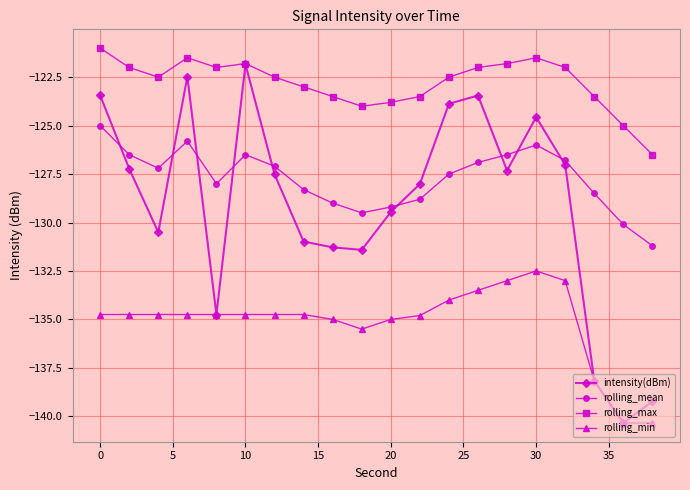

Which series has the widest spread of values?

intensity(dBm)